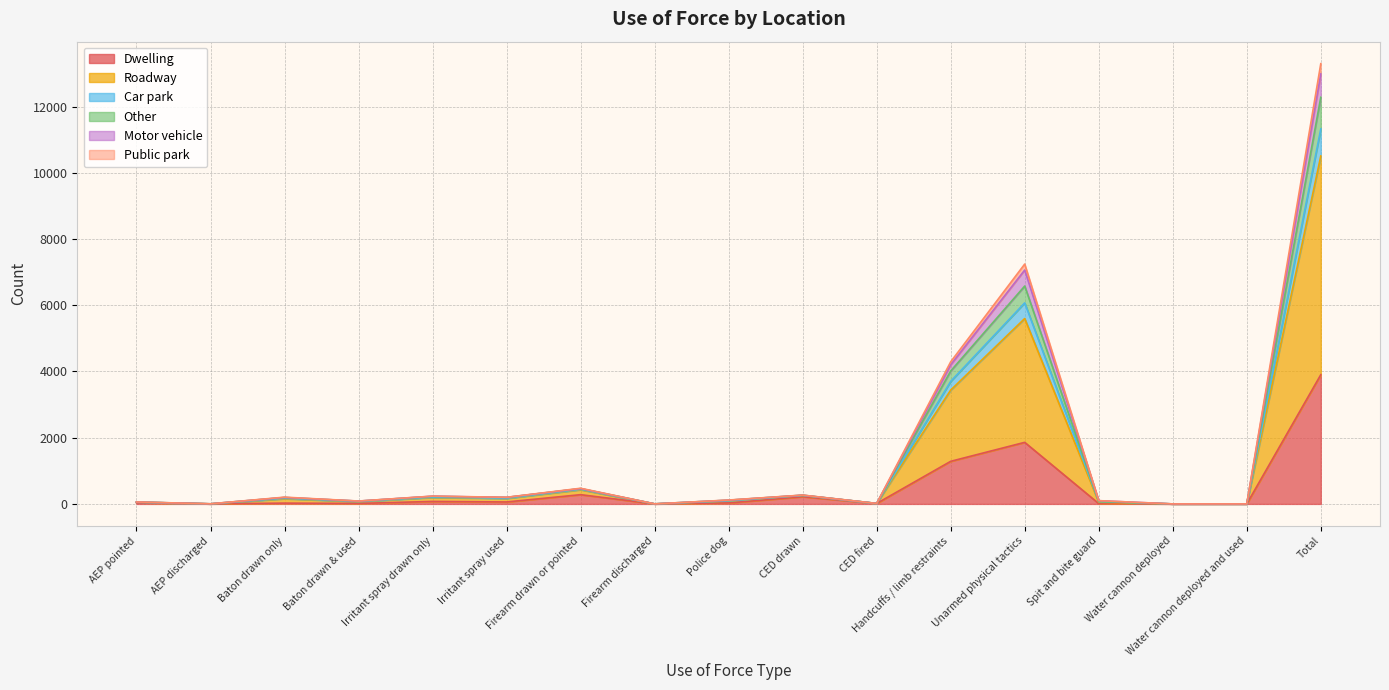

Count the number of data series in this chart.

6